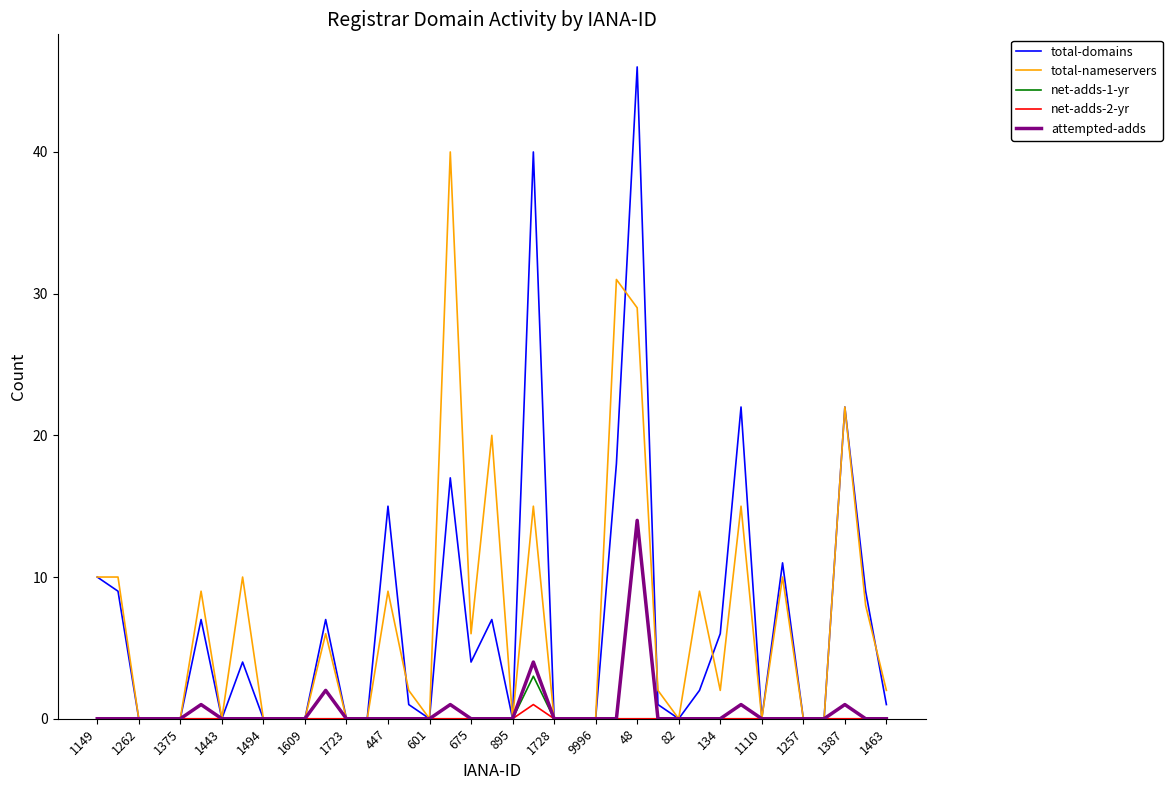

Which series has the widest spread of values?

total-domains